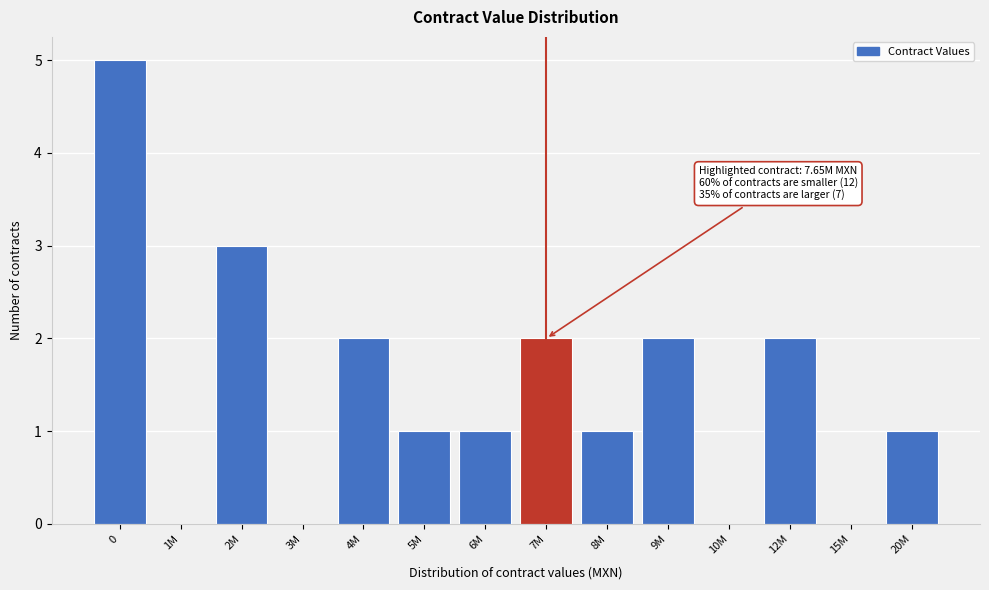

Reading right to left, extract all data points from this chart.

20M=1	15M=0	12M=2	10M=0	9M=2	8M=1	7M=2	6M=1	5M=1	4M=2	3M=0	2M=3	1M=0	0=5